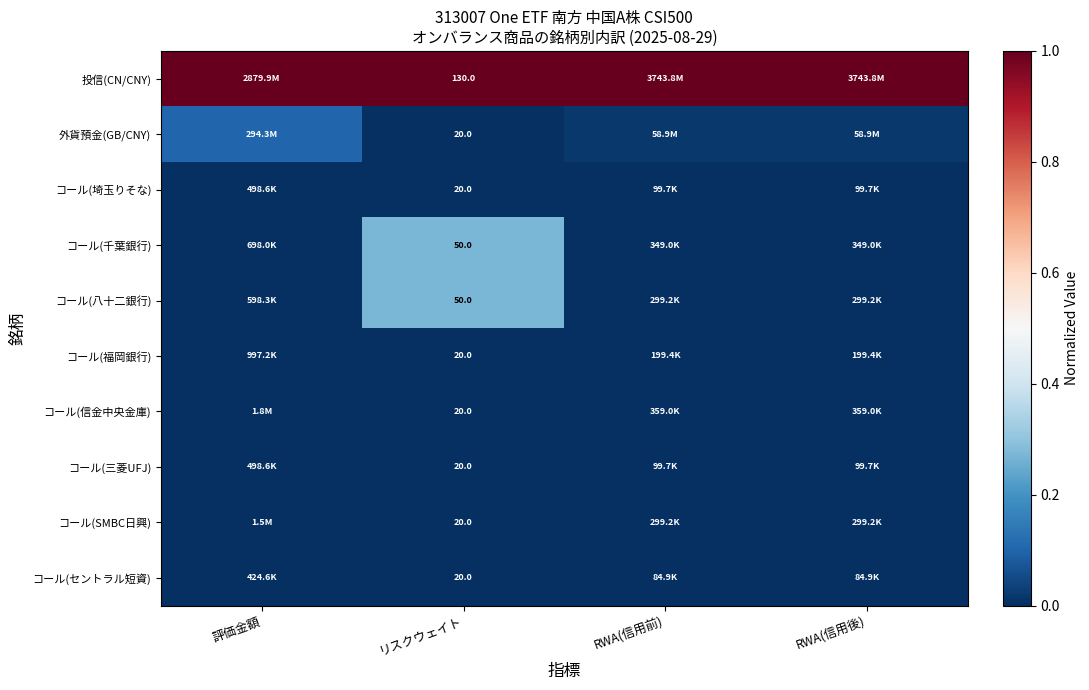

What is the total value across all series at 評価金額?

1.1